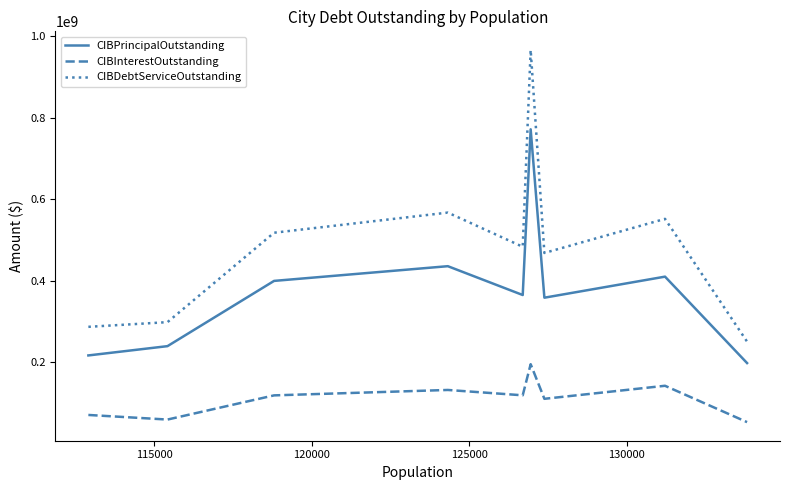

Rank the series by their maximum value, from highest to lowest.

CIBDebtServiceOutstanding, CIBPrincipalOutstanding, CIBInterestOutstanding